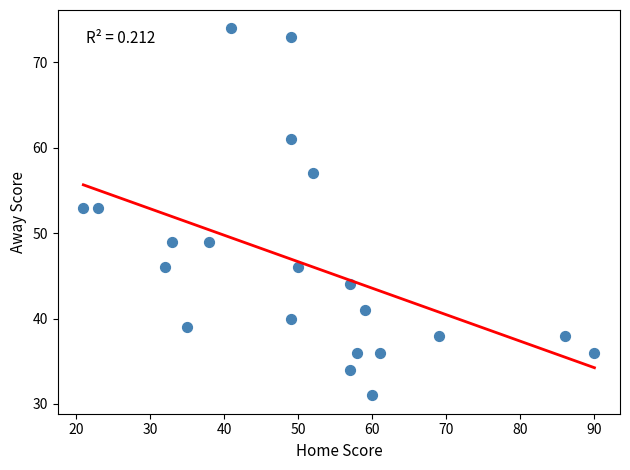

What is the range of X values (max minus min)?

69